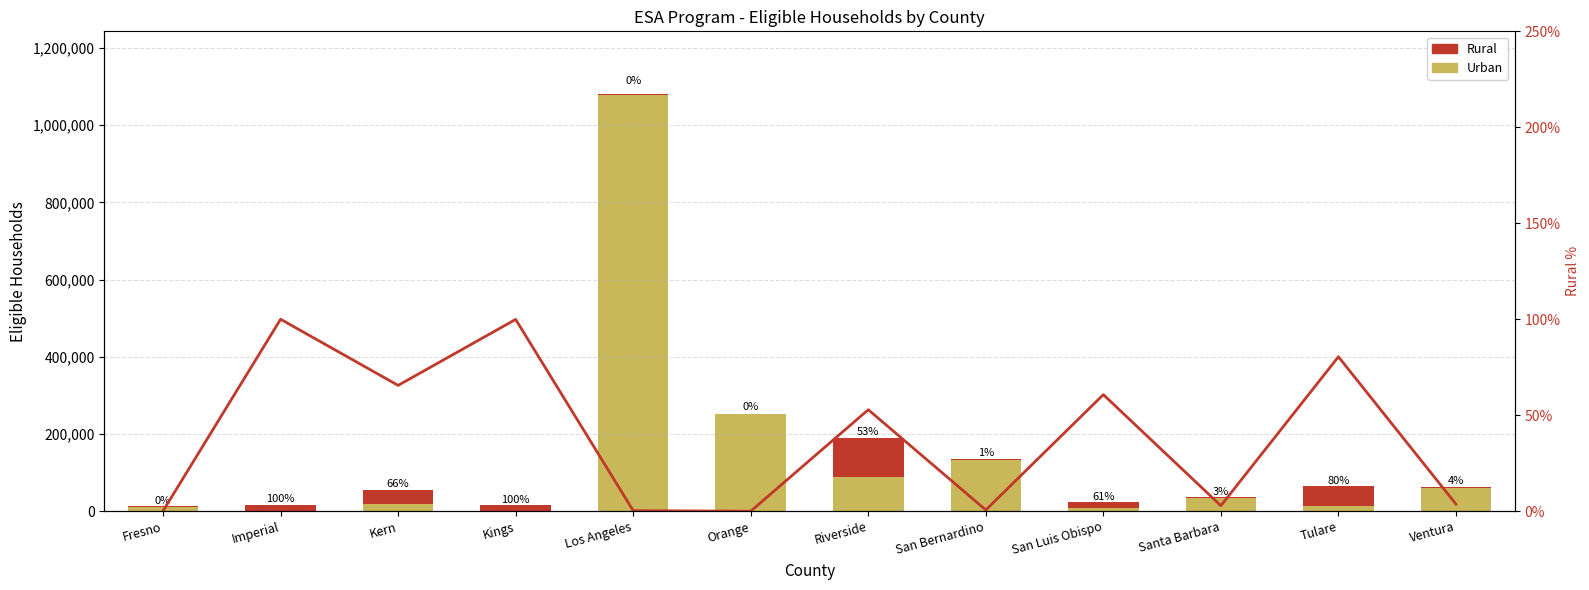

Does the chart contain stacked bars?

No